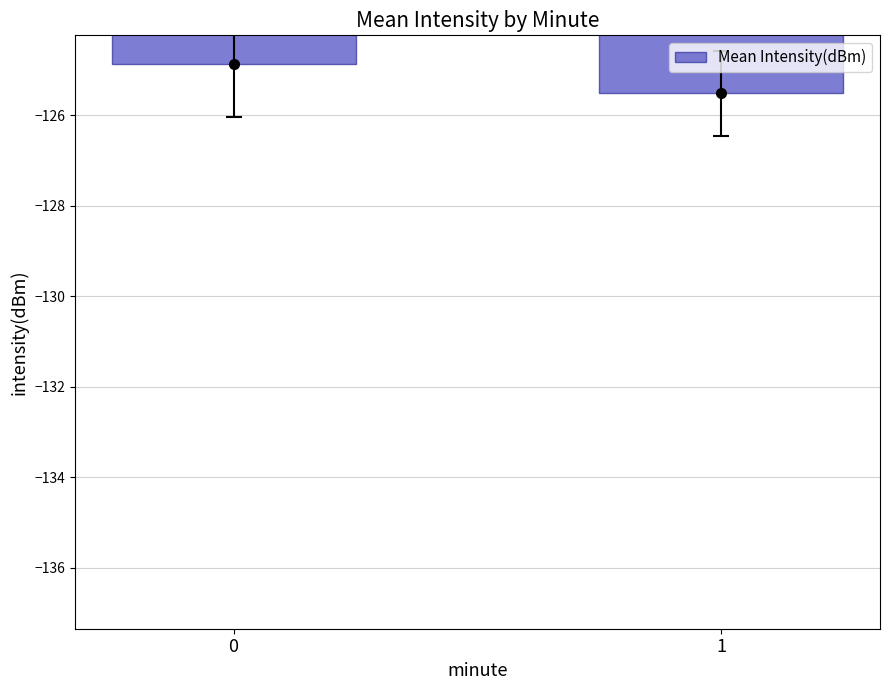

How many data points does each series have?

2